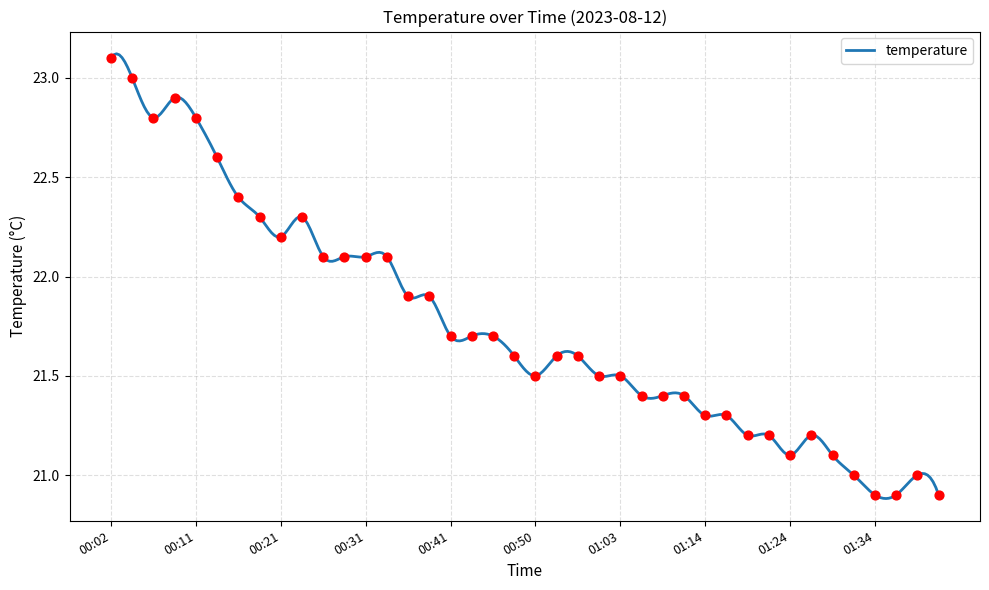

Which has a higher value, 00:41 or 01:26?

00:41